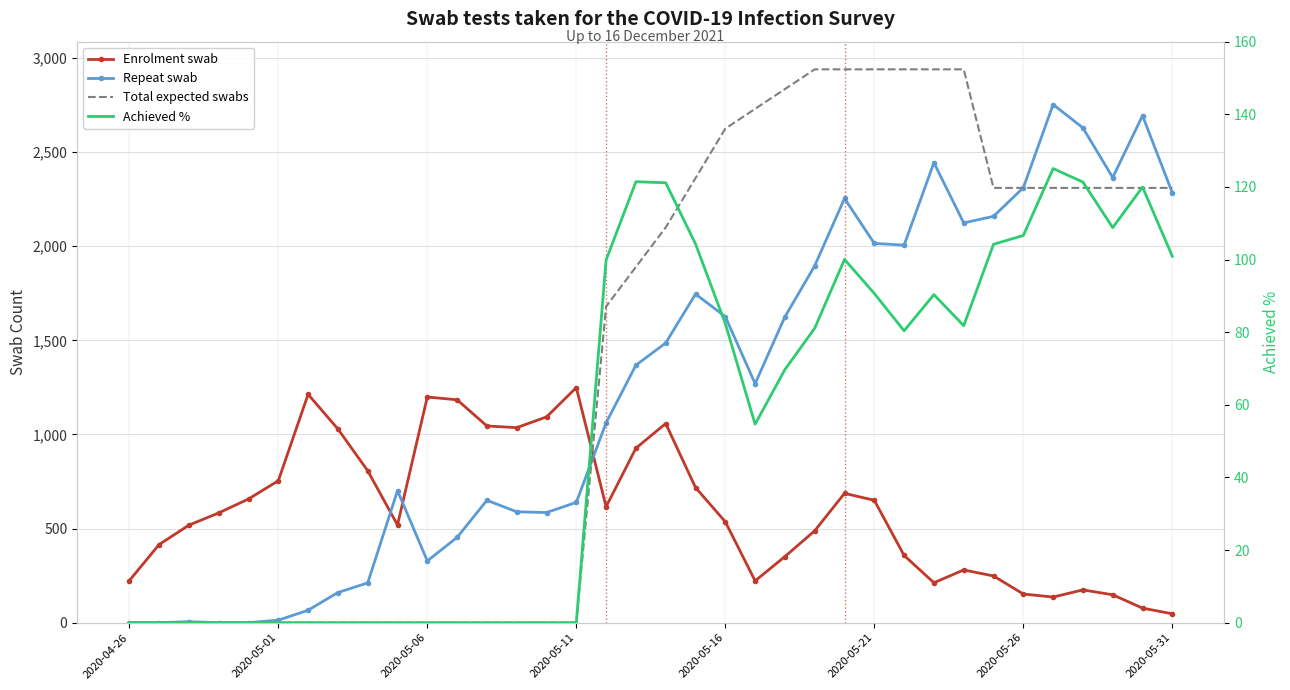

True or false: Enrolment swab and Repeat swab cross at least once.

True